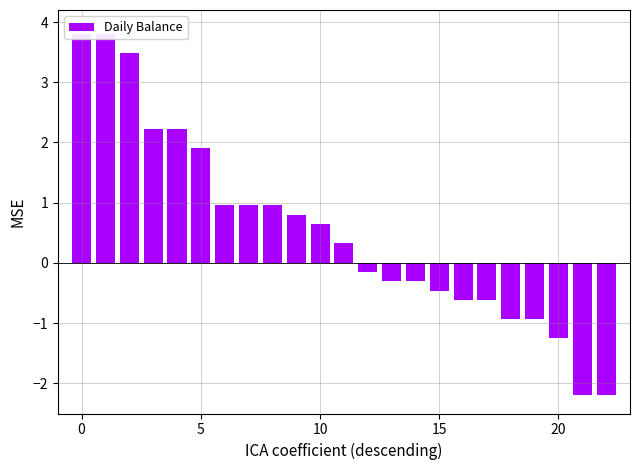

What is the average value?

0.5